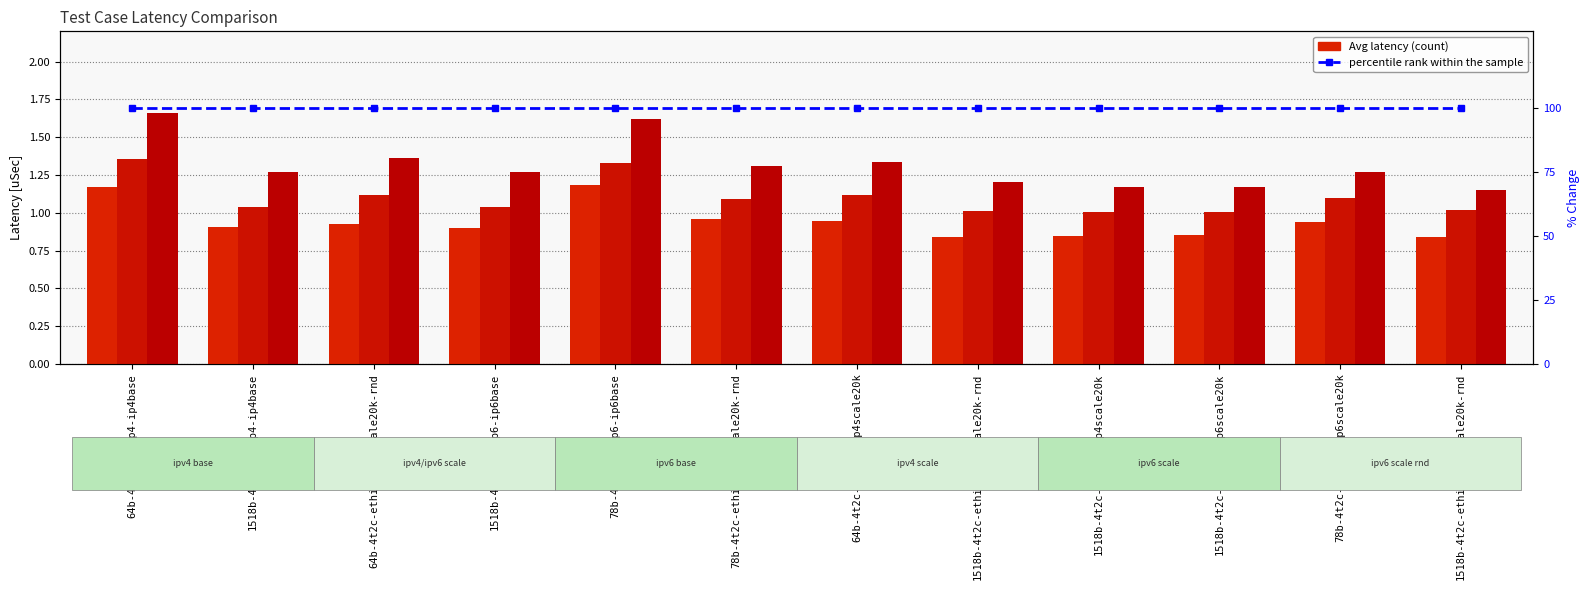

What is the average value of the Avg(2302.0-11) series?

1.3